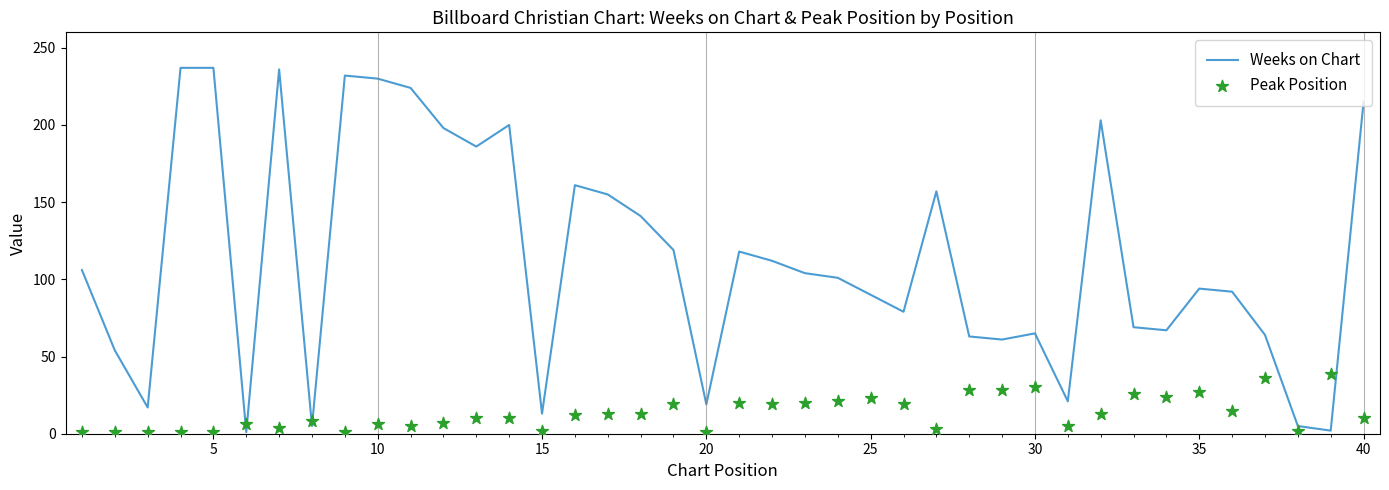

Which series contains the highest Y value?

Weeks on Chart